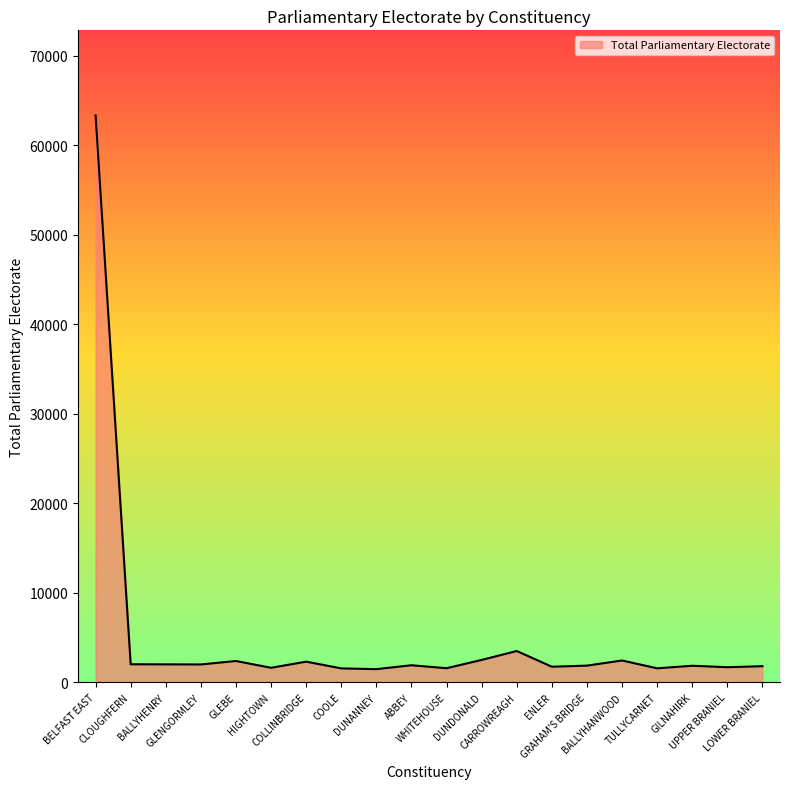

True or false: there are more than 1 points higher than both neighbors.

True